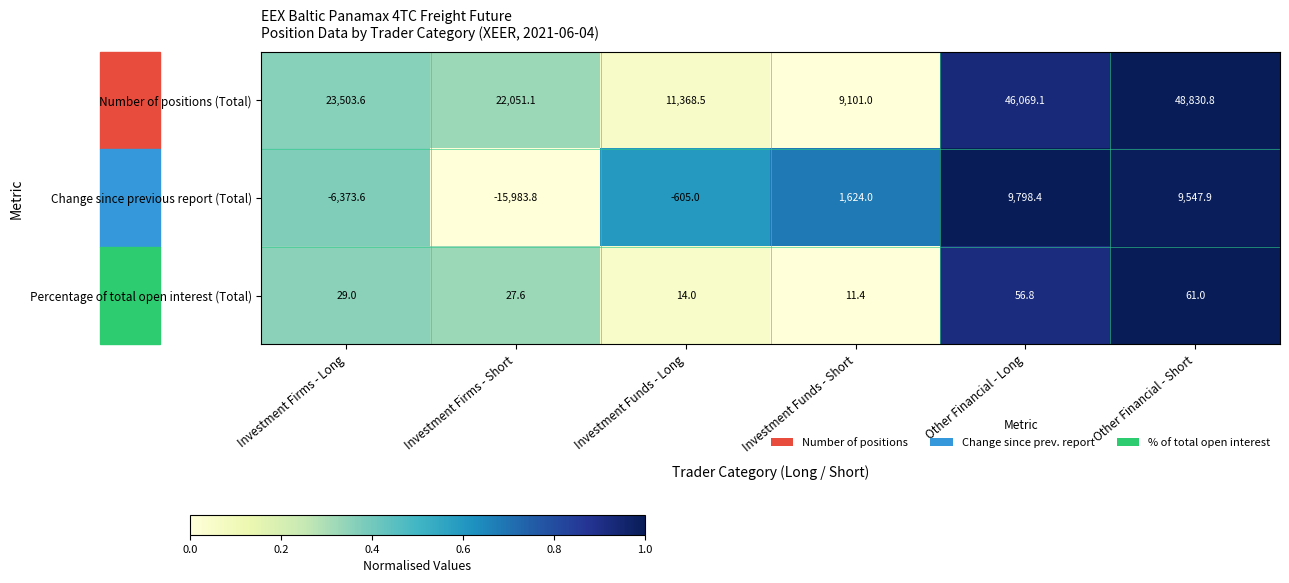

True or false: Change since previous report (Total) has a value of -6373.6 at Investment Firms - Long.

True